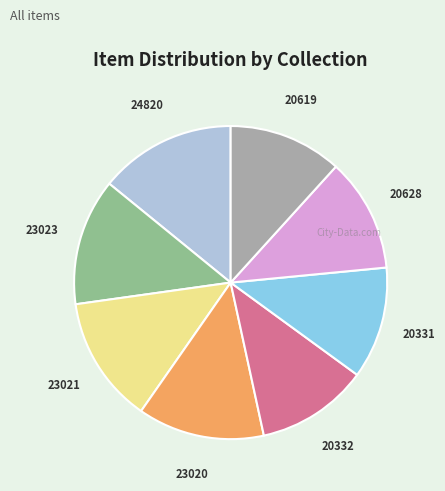

How many segments does this pie chart have?

8